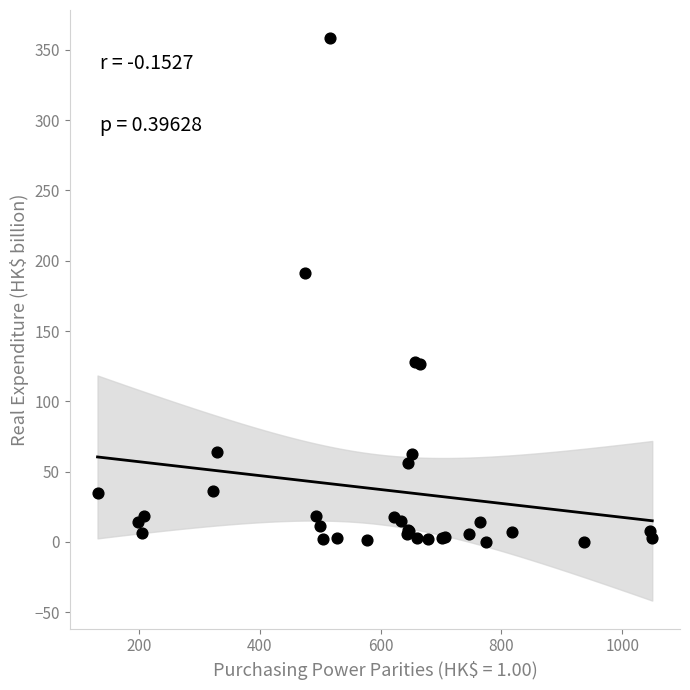

What Y value in the scatter plot is closest to 179?

191.5